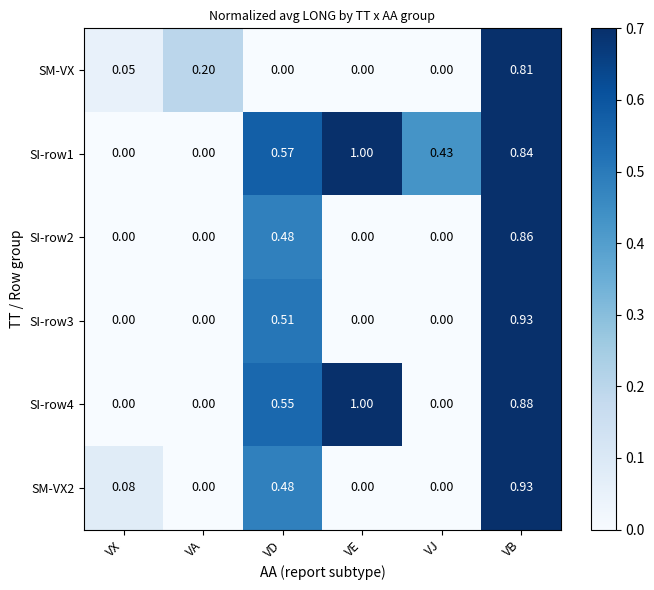

At which category is the sum across all series the highest?

VB